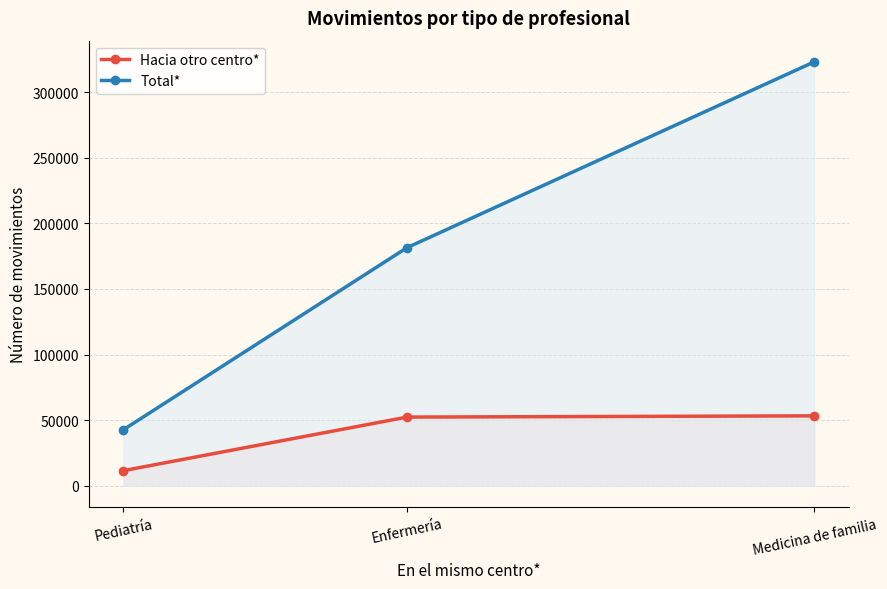

At Enfermería, list the series in order from smallest to largest.

Hacia otro centro*, Total*